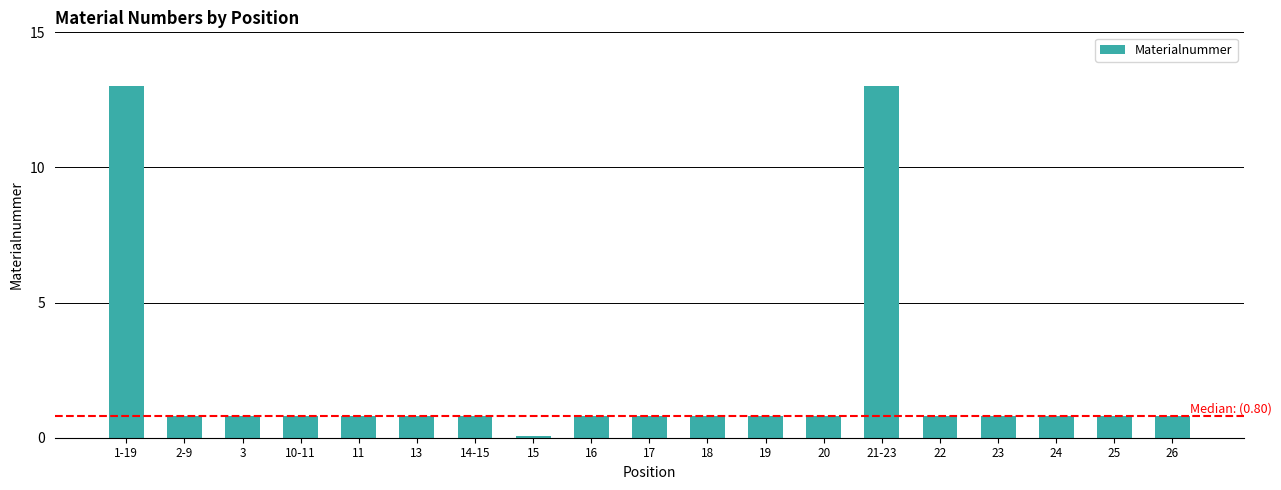

What is the sum of all values?

38.8